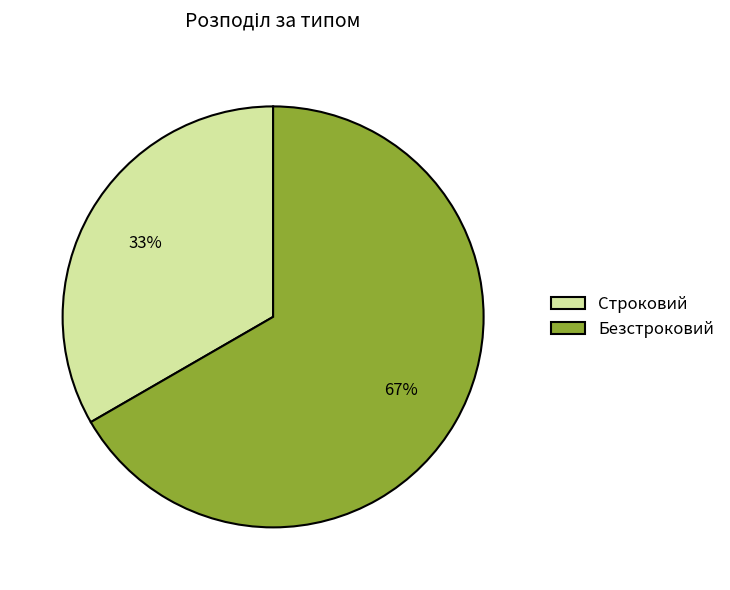

Combined, do Строковий and Безстроковий account for over 50%?

Yes